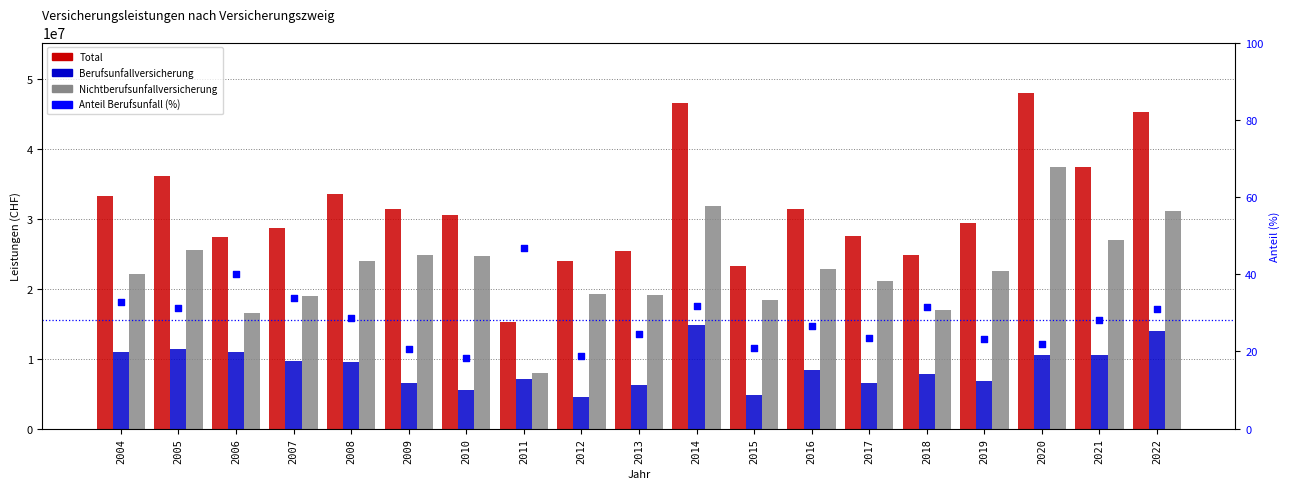

Which series has the largest total across all categories?

Total